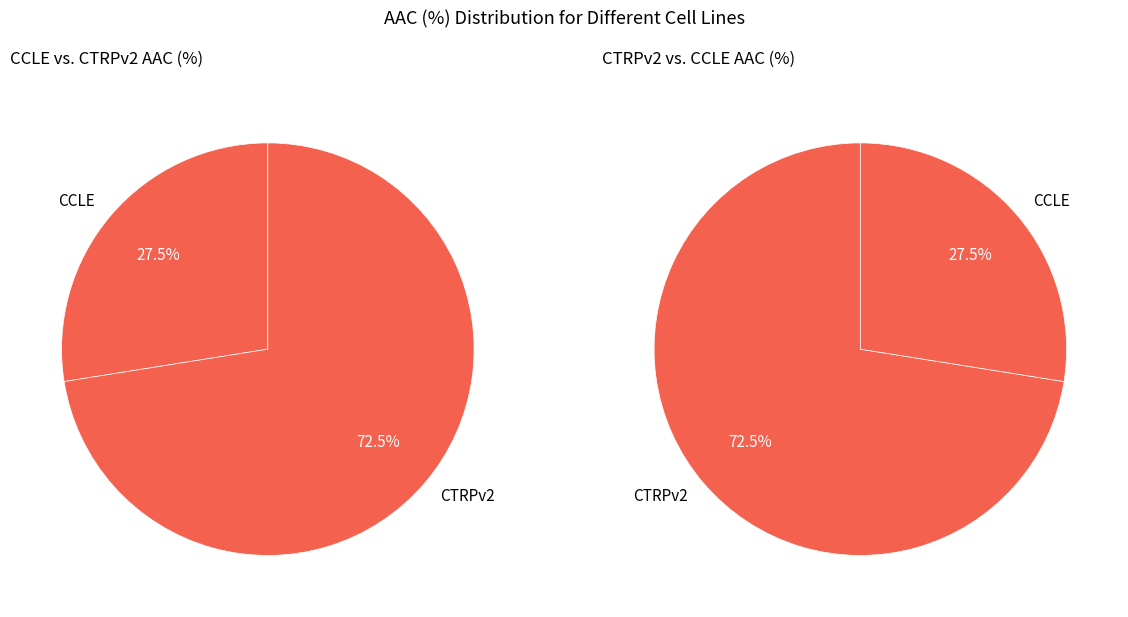

Does CTRPv2 account for over 50% of the chart?

Yes